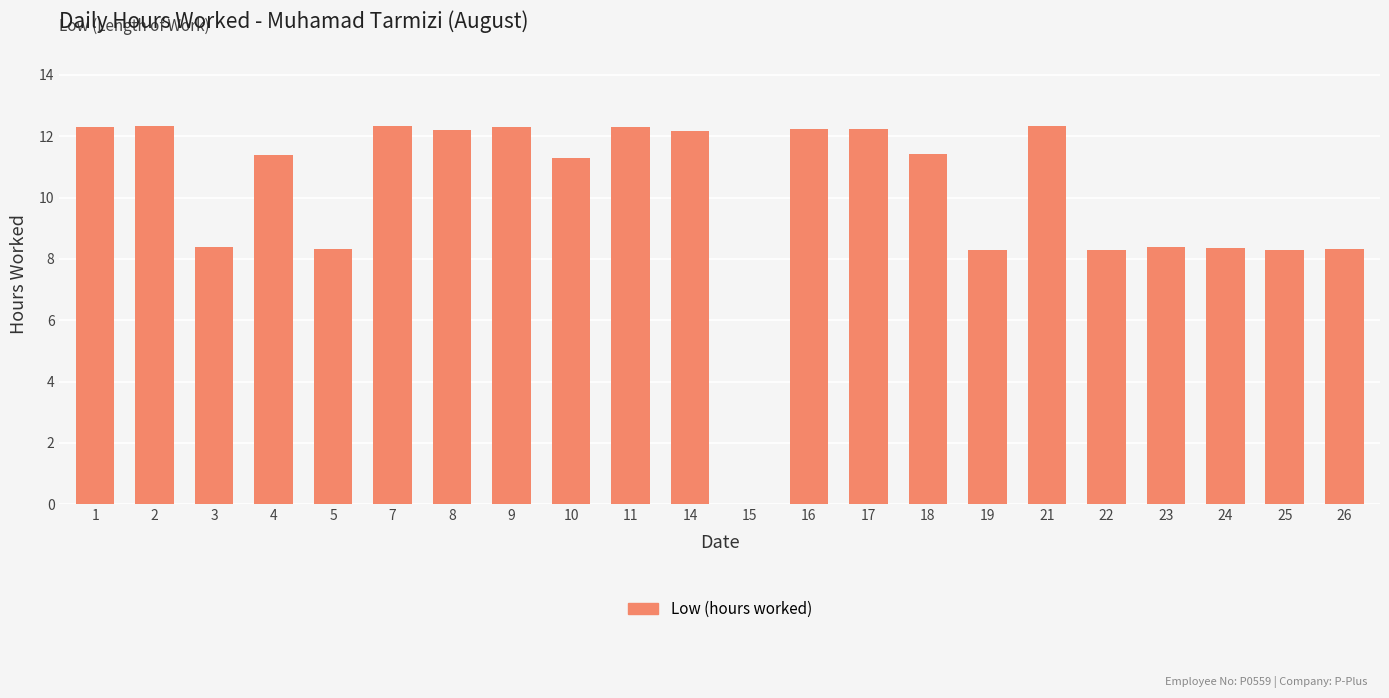

What is the change in value from 11 to 25?

-4.0